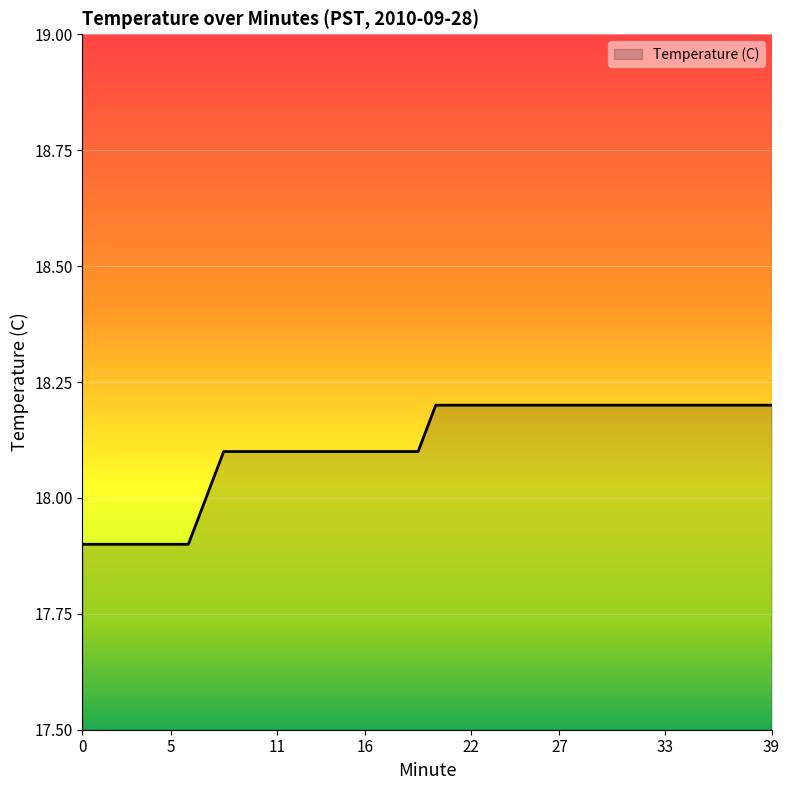

What is the minimum value shown in the chart?

17.9